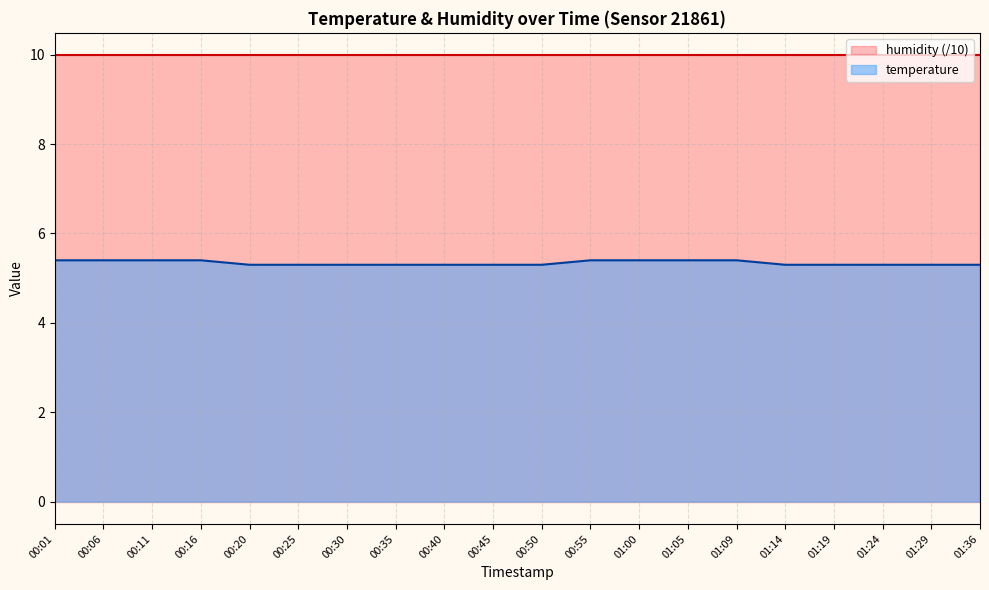

Which has a higher value, 00:20 or 00:55?

00:55